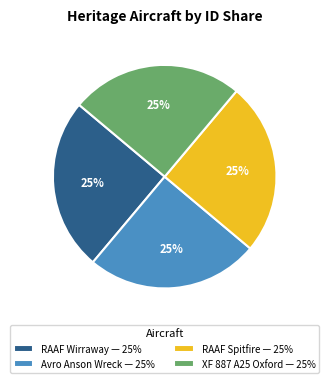

Approximately how many times larger is the value at XF 887 A25 Oxford — 25% compared to RAAF Spitfire — 25%?

1.0